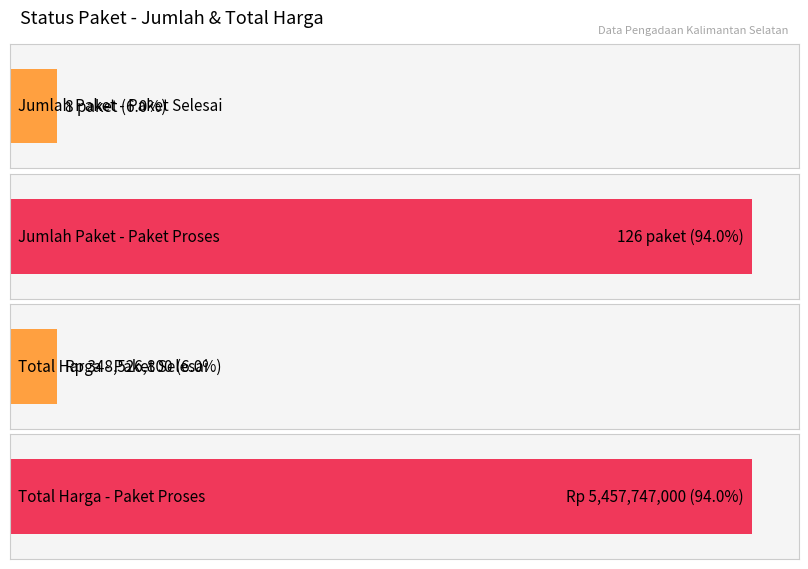

The value of Paket Selesai at 2 is 372580781. True or false?

False